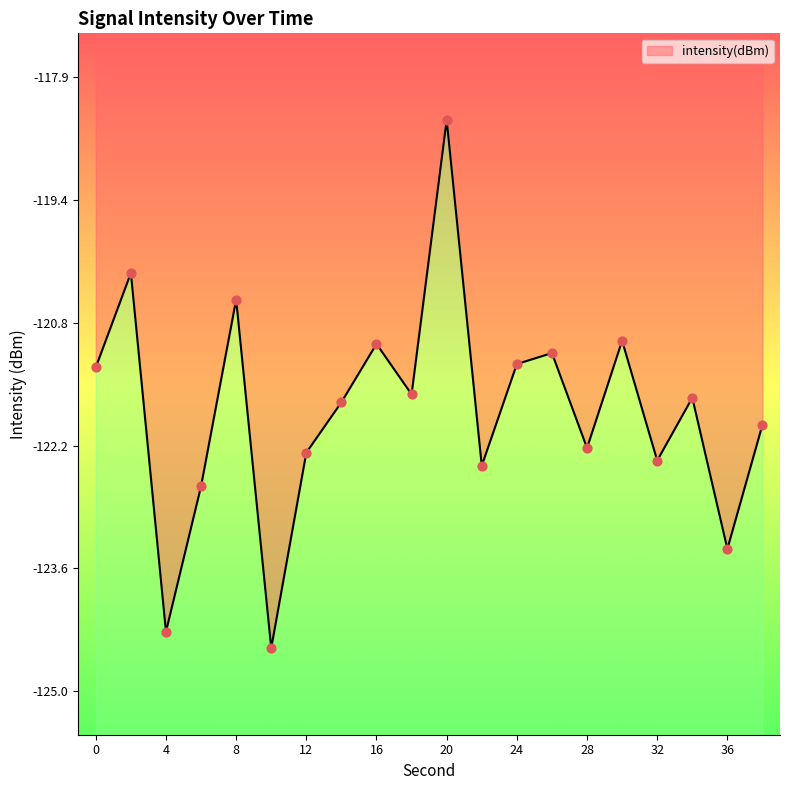

Between 30 and 38, which is larger?

30